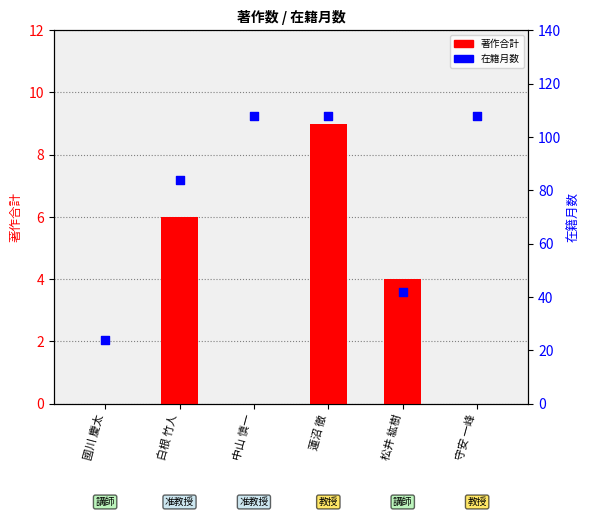

At which category is the sum across all series the highest?

蓮沼 徹